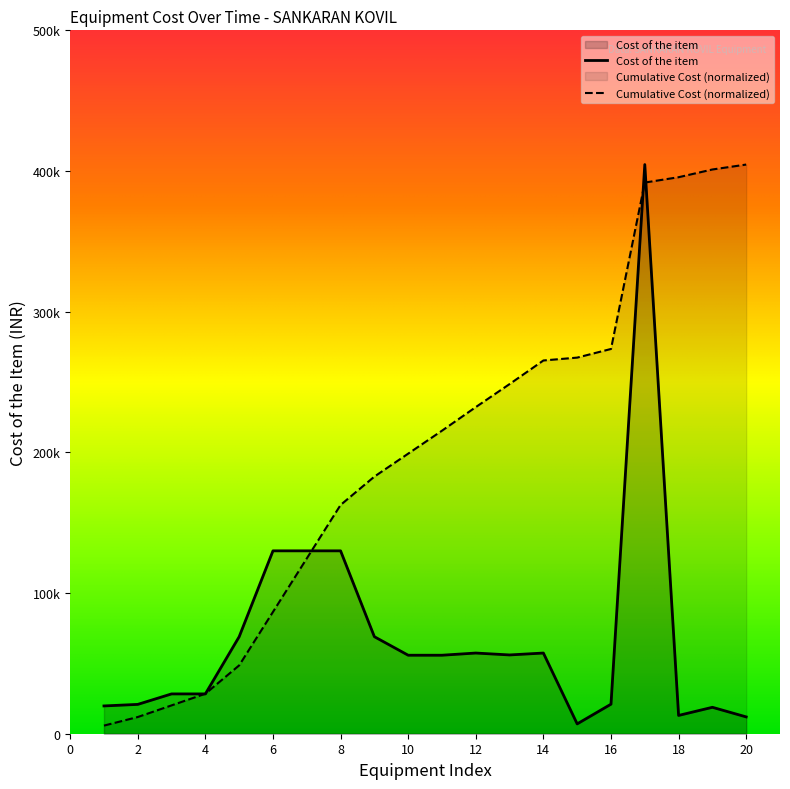

What is the lowest value of the Cumulative Count series?

5774.6